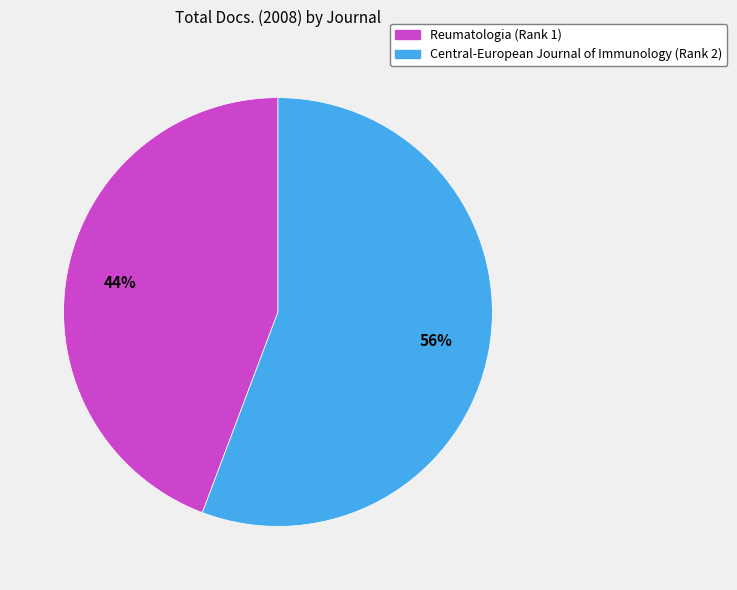

Approximately how many times larger is the value at Reumatologia (Rank 1) compared to Central-European Journal of Immunology (Rank 2)?

0.8